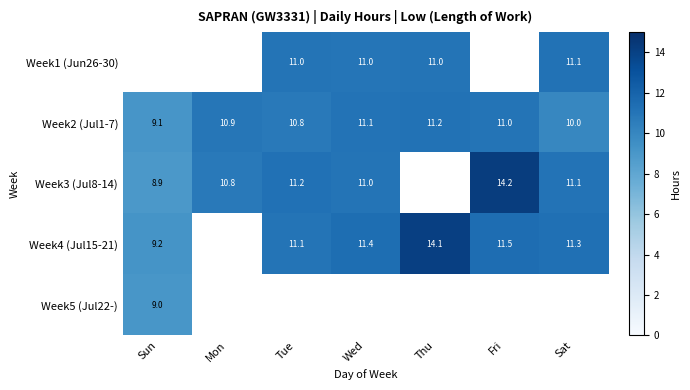

Is the value of Week4 (Jul15-21) at Wed greater than the value of Week3 (Jul8-14) at Tue?

Yes